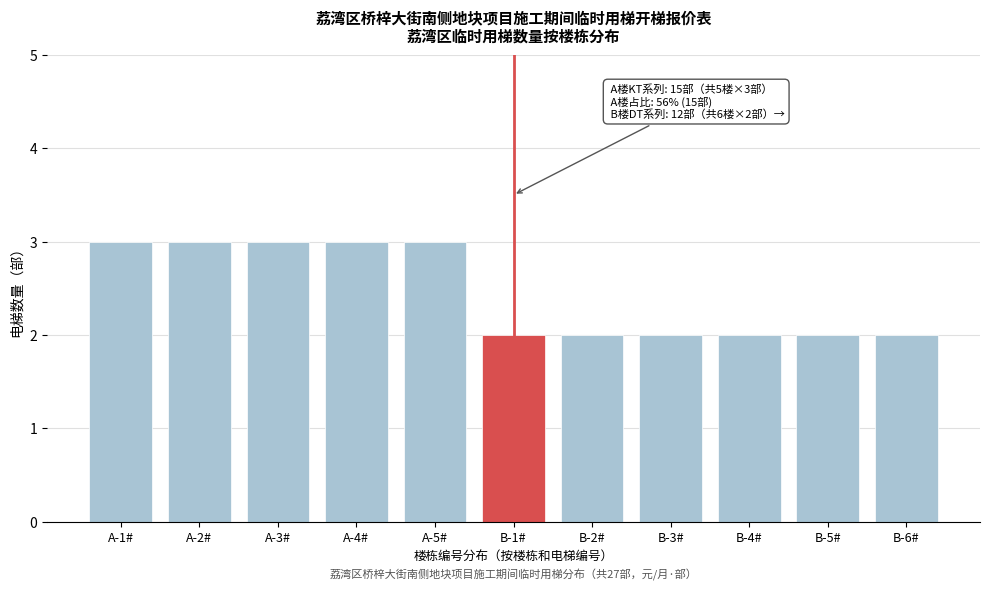

Reading left to right, list all the values displayed in this chart.

3	3	3	3	3	2	2	2	2	2	2